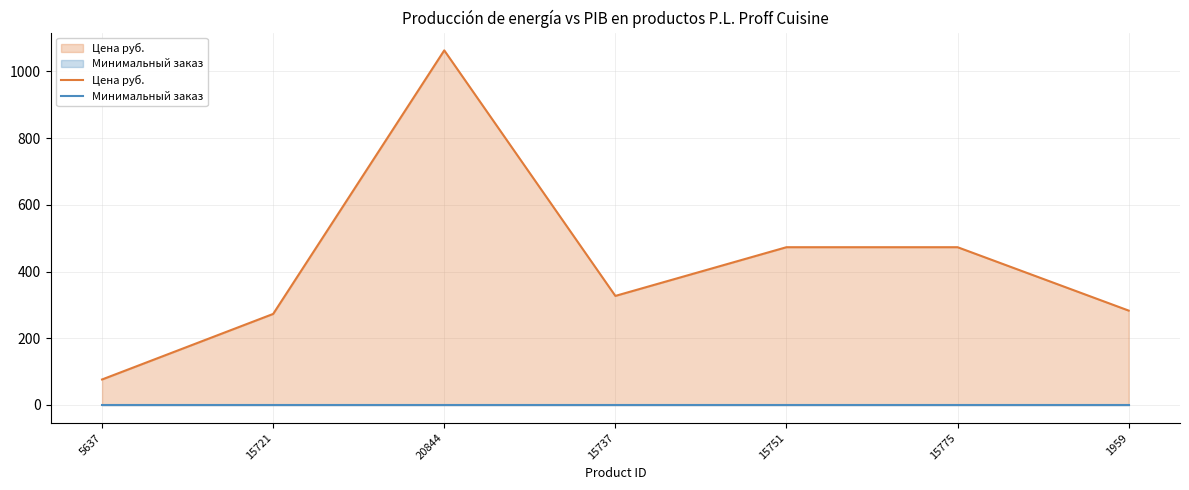

Where does the data first go above 327?

20844